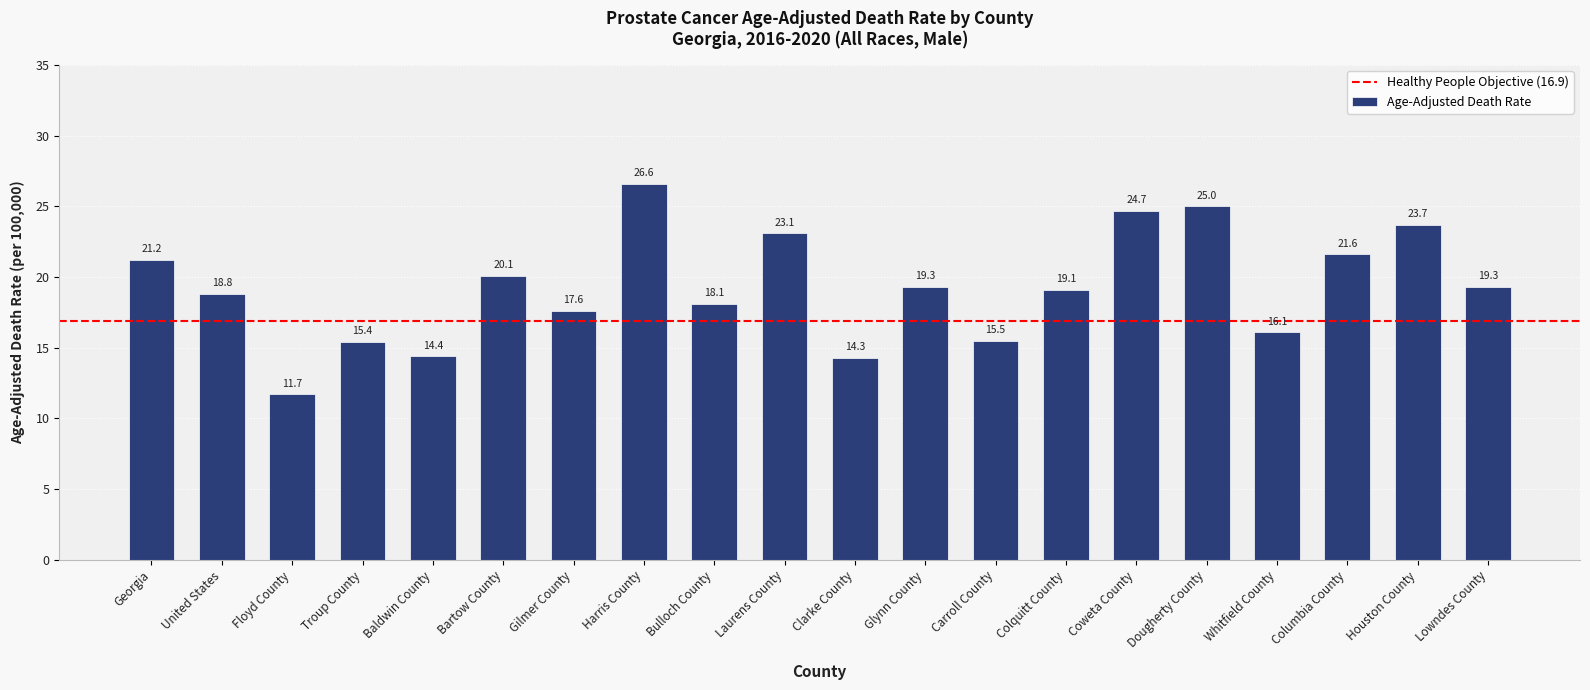

What is the change in value from Harris County to Whitfield County?

-10.5